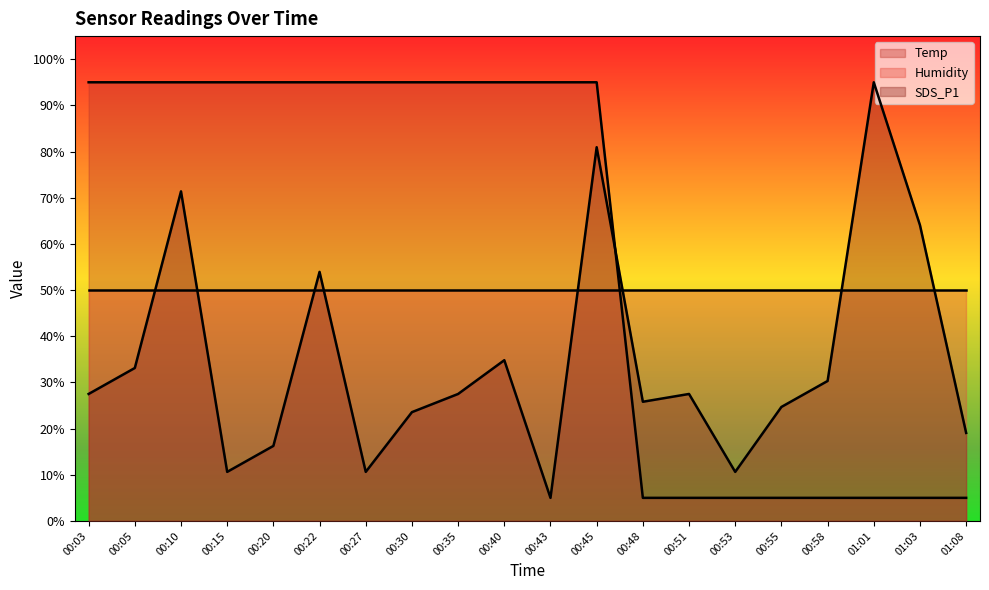

What is the maximum value for SDS_P1?

95.0